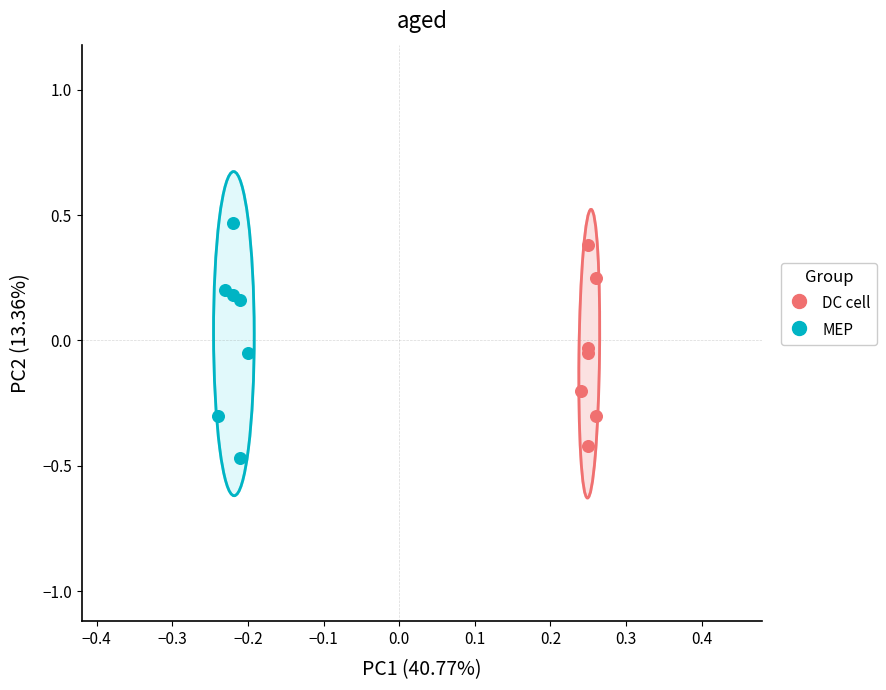

What are all the series names shown in the legend?

DC cell, MEP